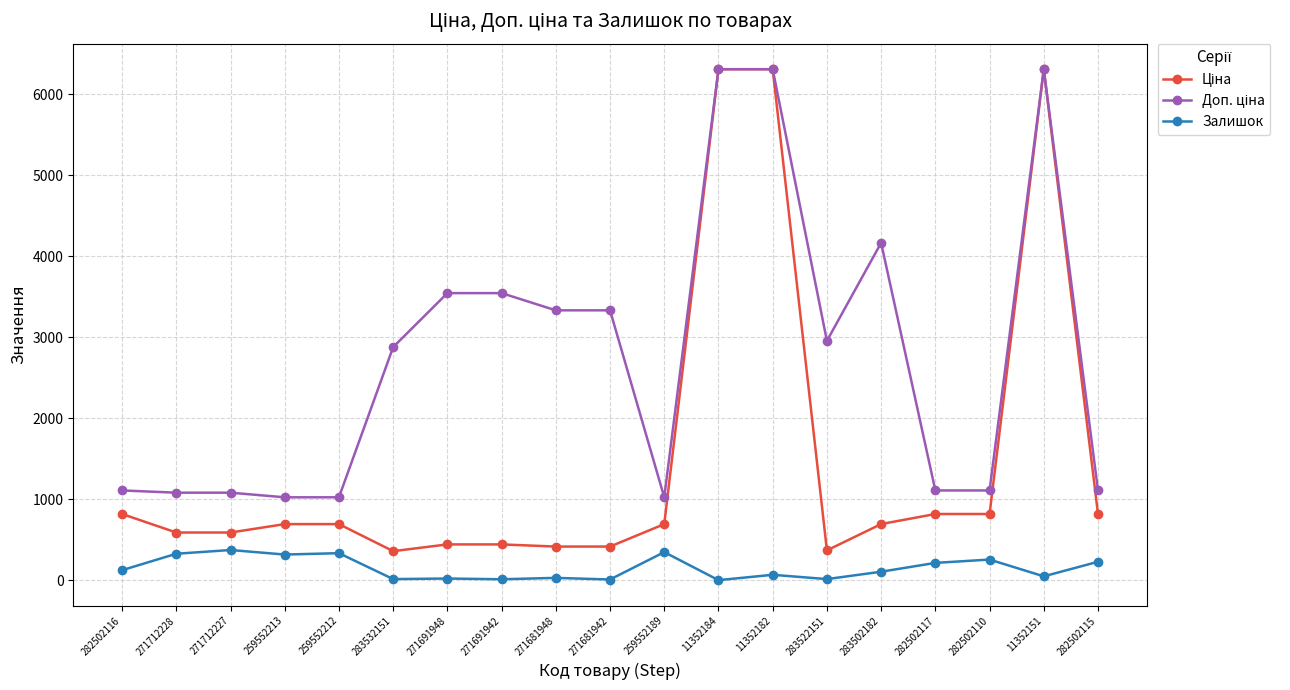

The Залишок series shows 229.0 at 282502115. True or false?

True